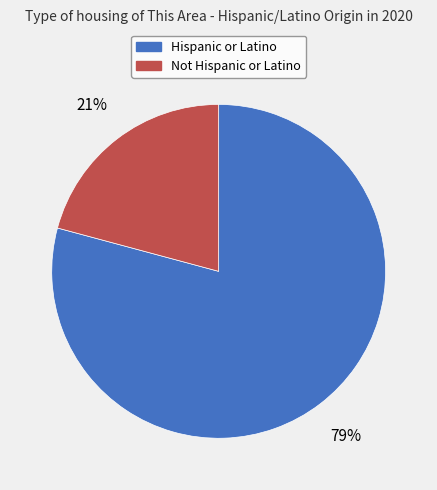

To the nearest percent, what is the combined percentage of Not Hispanic or Latino and Hispanic or Latino?

100%